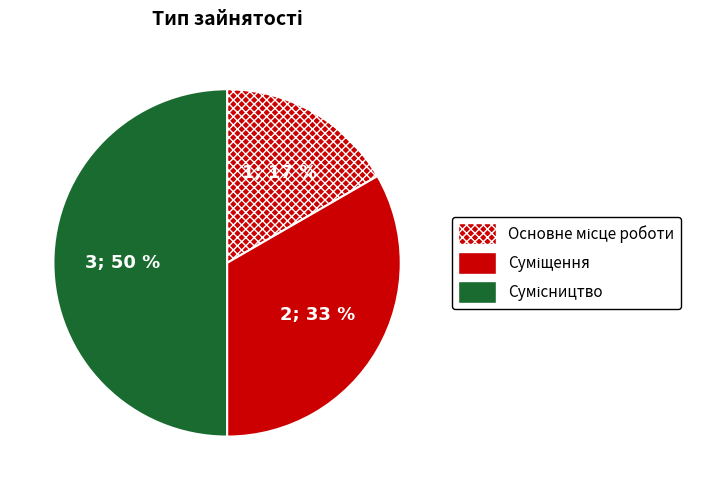

Which category has the smallest portion of the pie?

Основне місце роботи